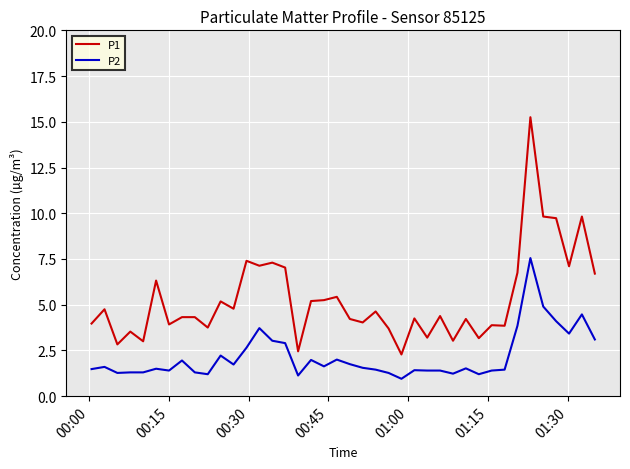

List the series in order of their overall mean, highest first.

P1, P2